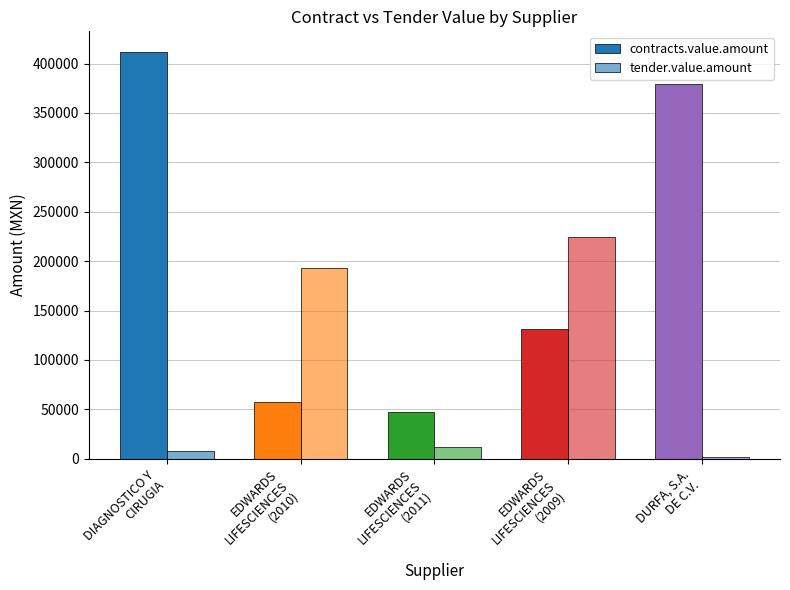

What is the sum of all tender.value.amount values?

439430.8